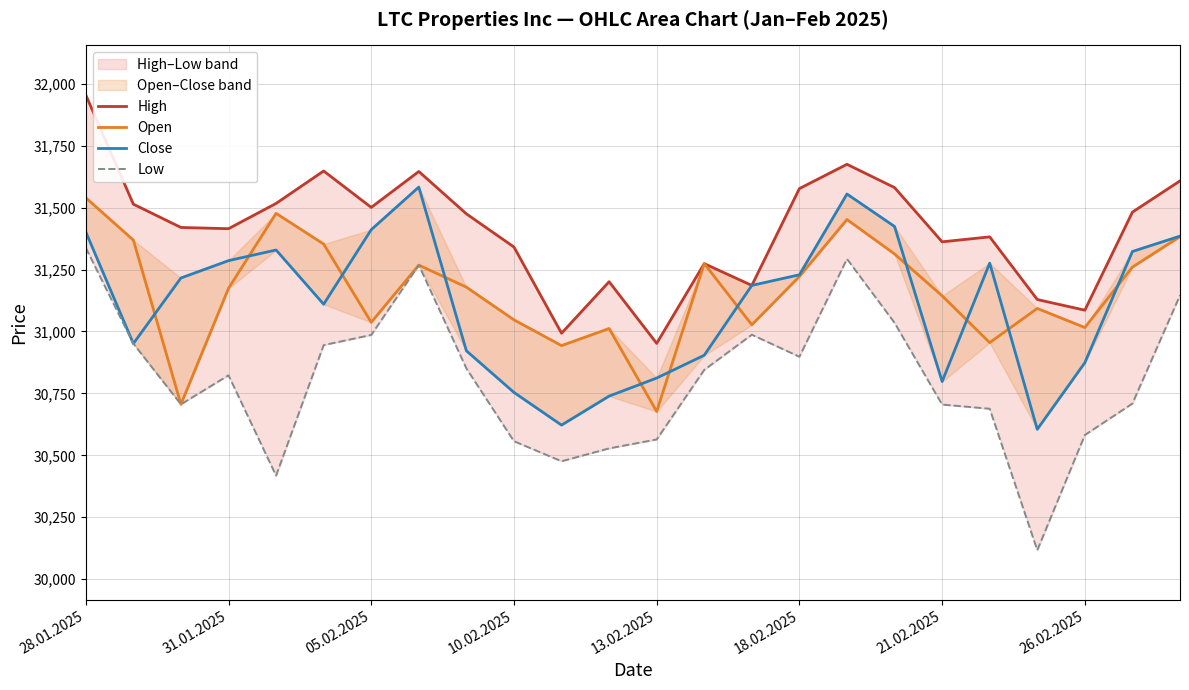

What position from the left is 20?

21